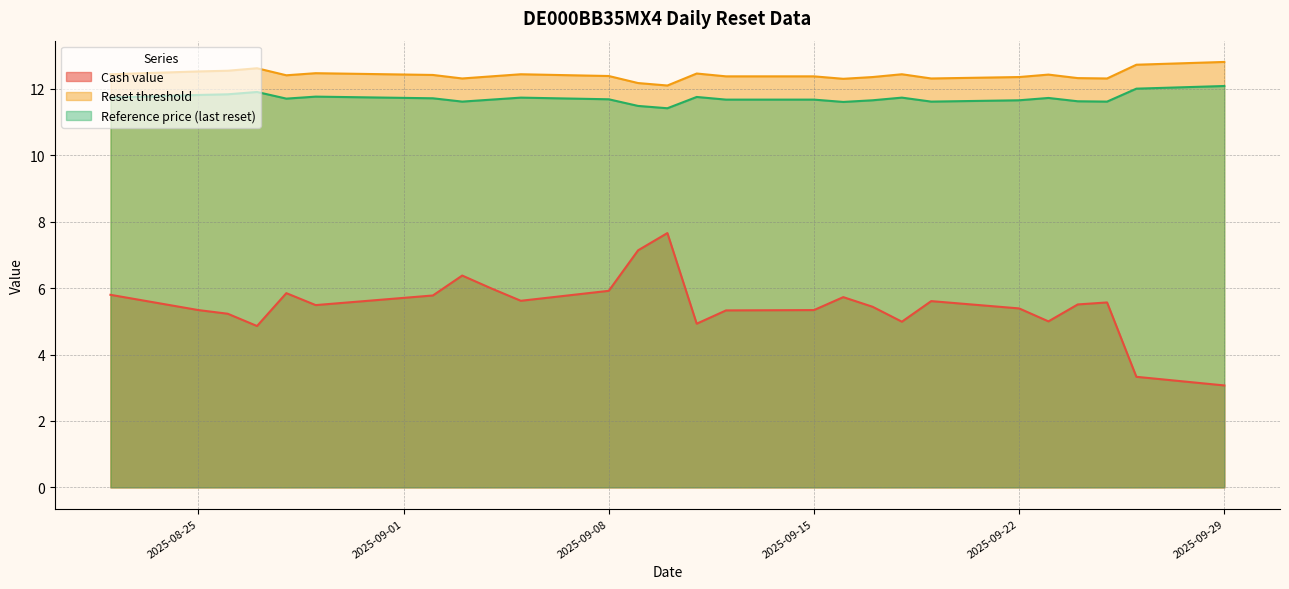

What is the total value across all series at 2025-08-26?

29.6